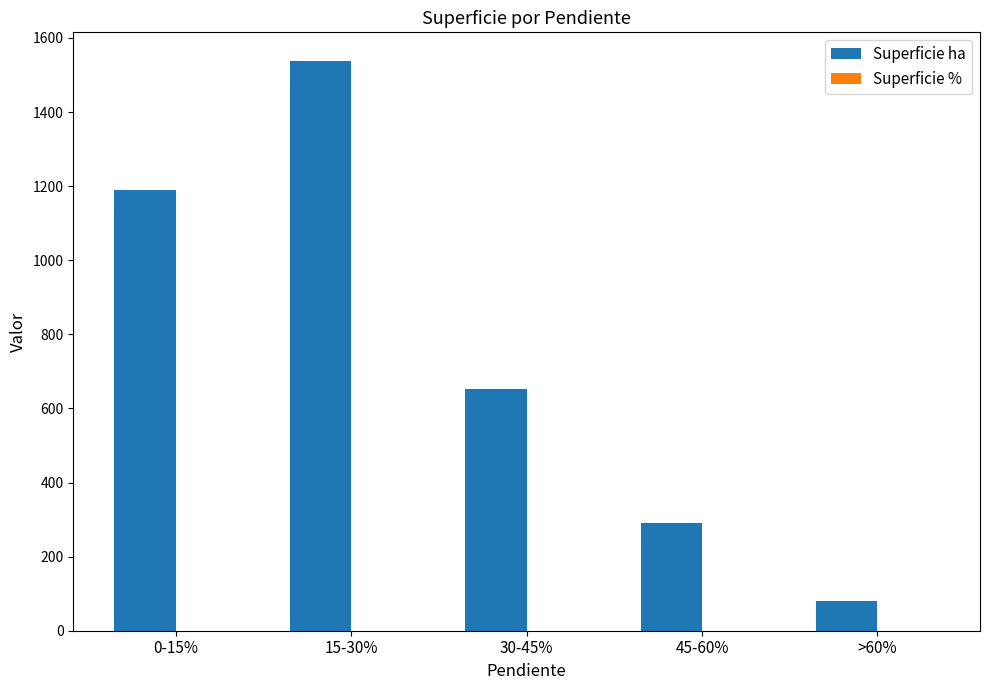

What is the average value of the Superficie ha series?

750.8